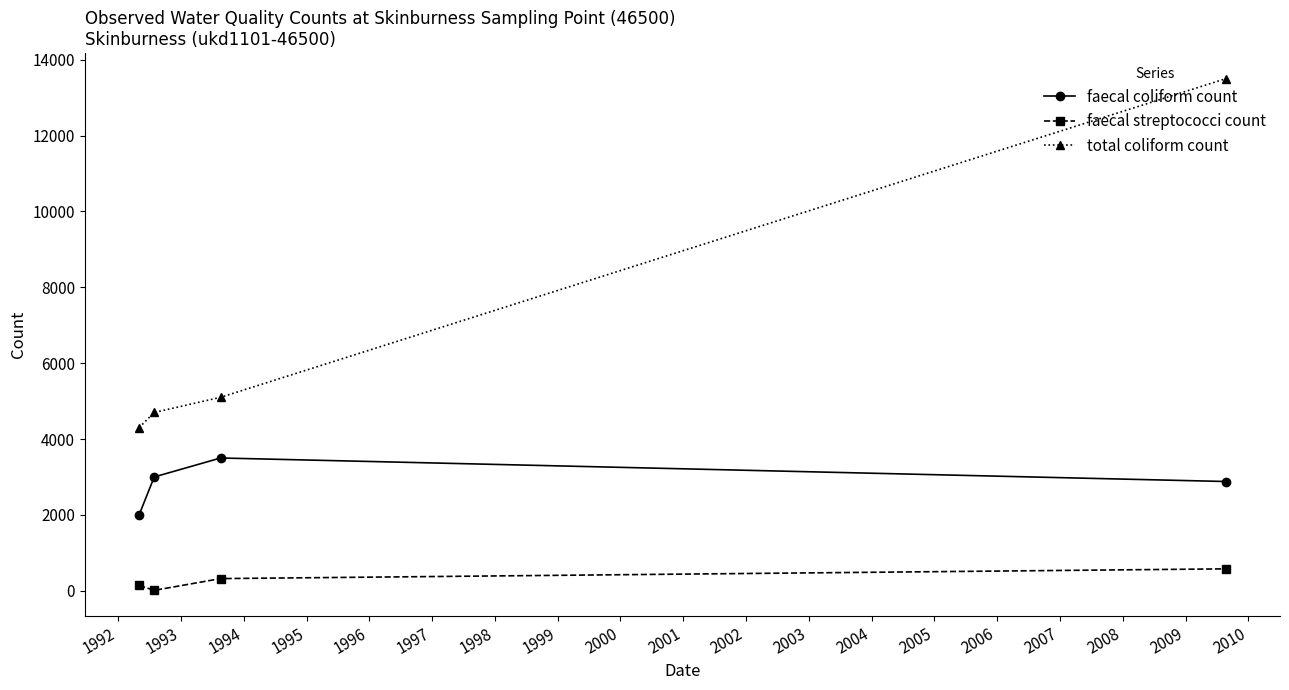

Which series has the largest range (max minus min)?

total coliform count